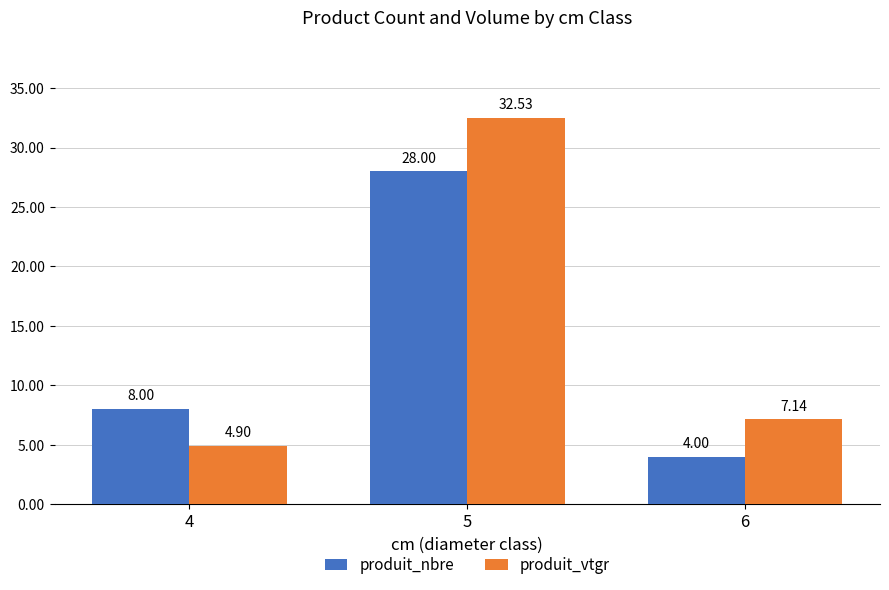

What is the difference between the second highest and minimum values in the produit_nbre series?

4.0